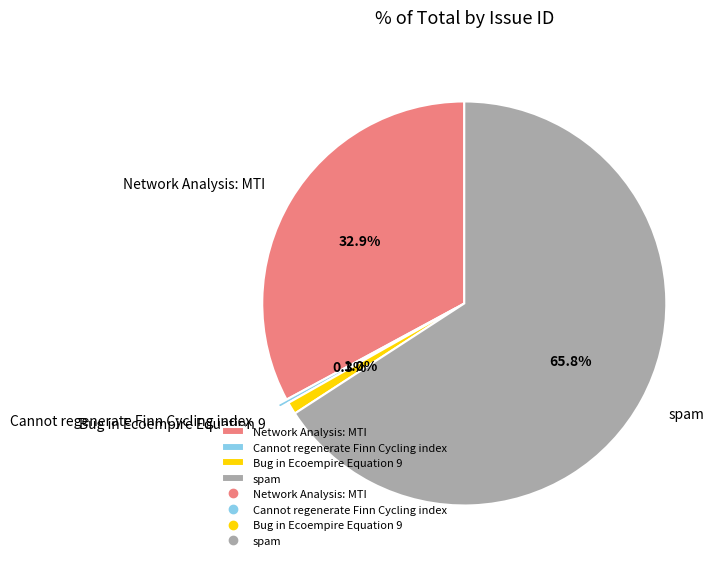

To the nearest percent, what is the average slice percentage?

25%